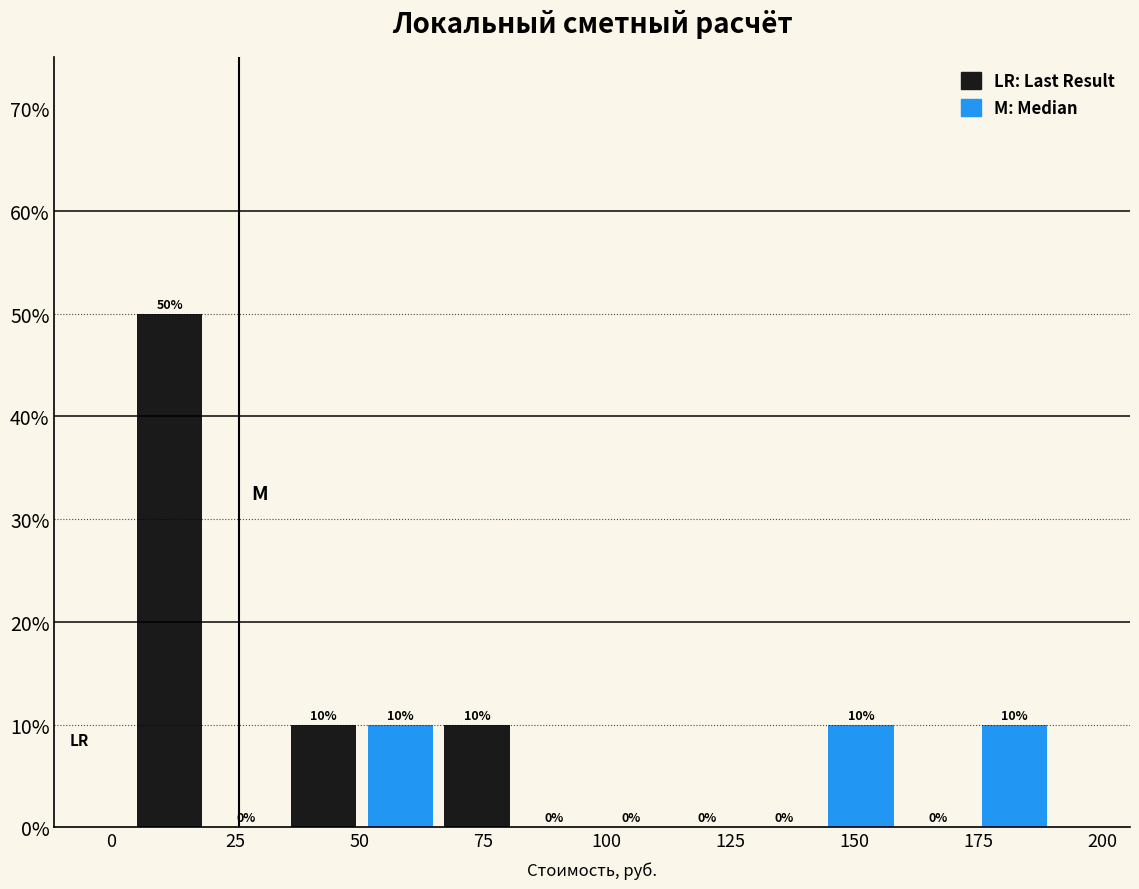

Around what value on the x-axis is the tallest bar? Give the approximate position of its centre, as read against the axis.

10